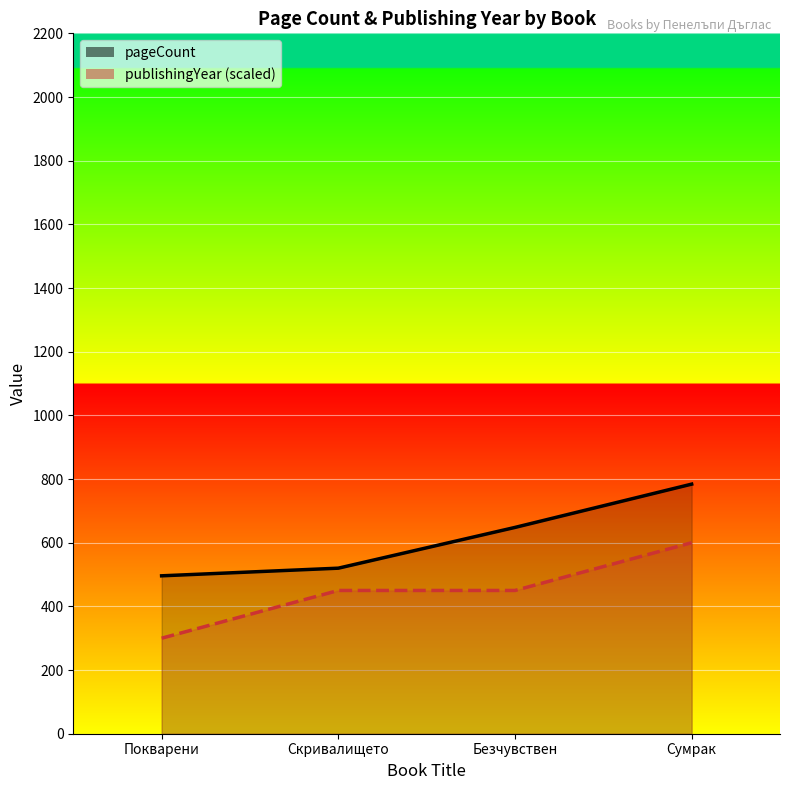

The pageCount series shows 648 at Безчувствен. True or false?

True